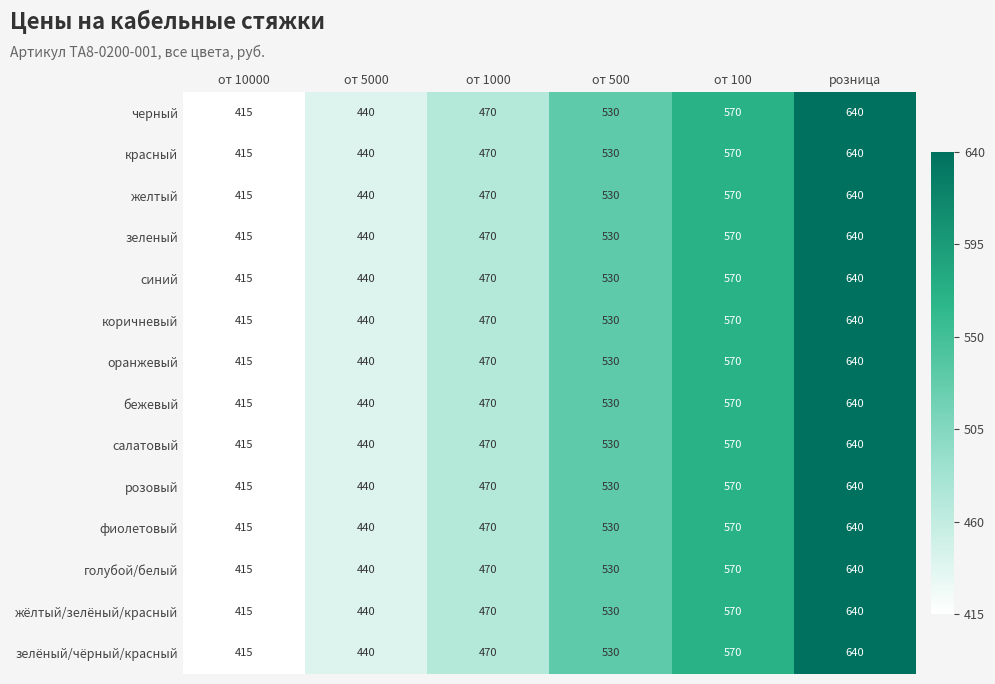

True or false: желтый has a value of 570 at от 100.

True